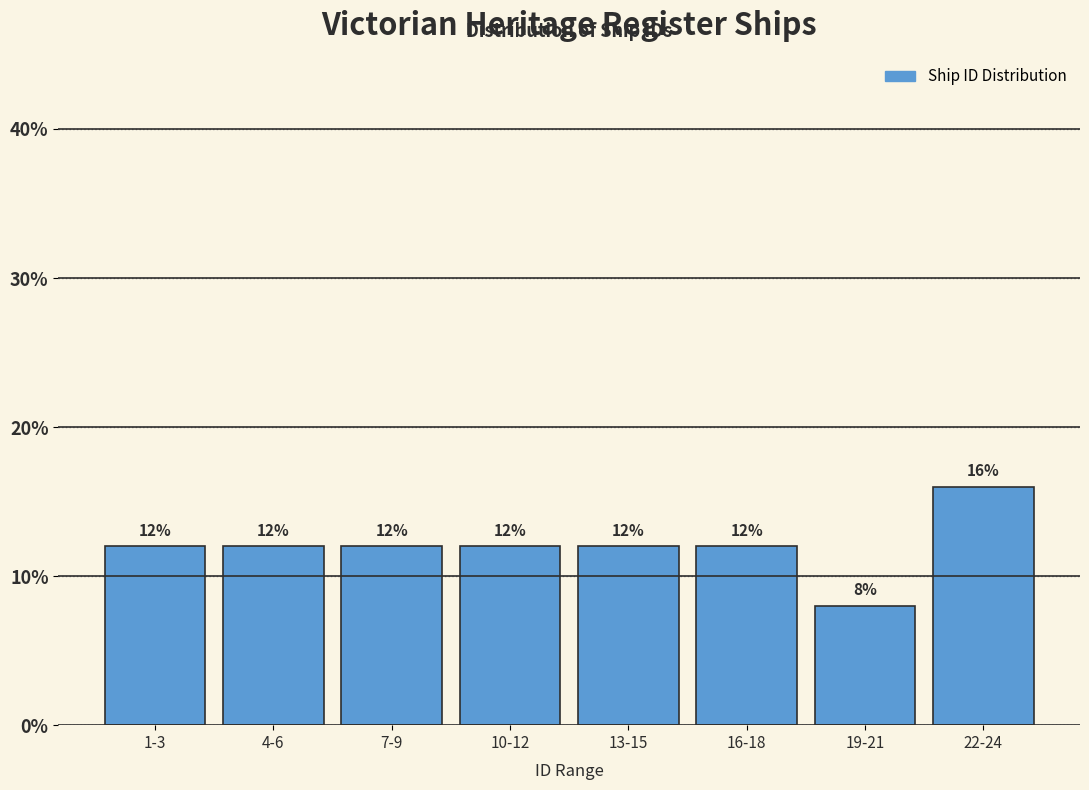

Reading left to right, what are all the values shown in this chart?

12	12	12	12	12	12	8	16